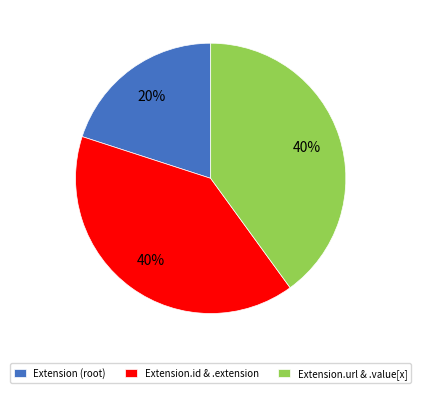

To the nearest percent, what is the difference between the largest and smallest slice percentages?

20%